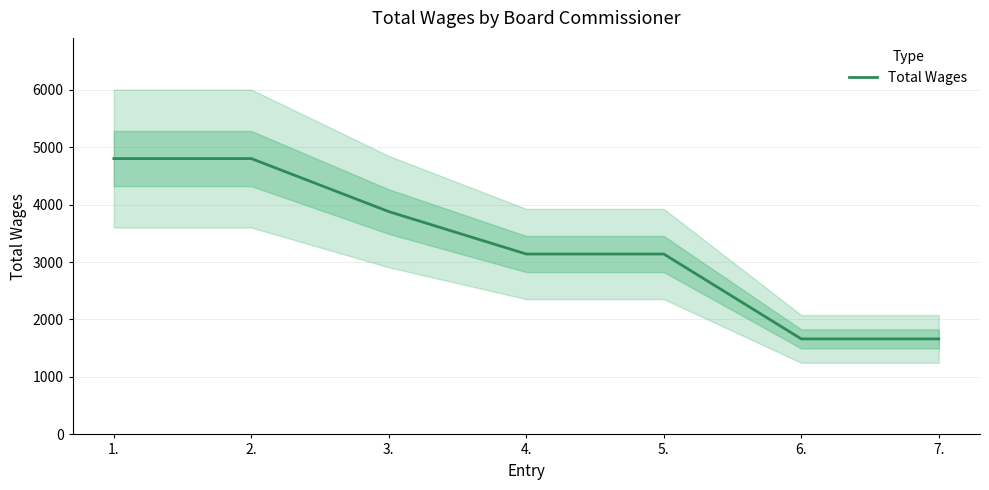

True or false: there are more than 0 points higher than both neighbors.

False